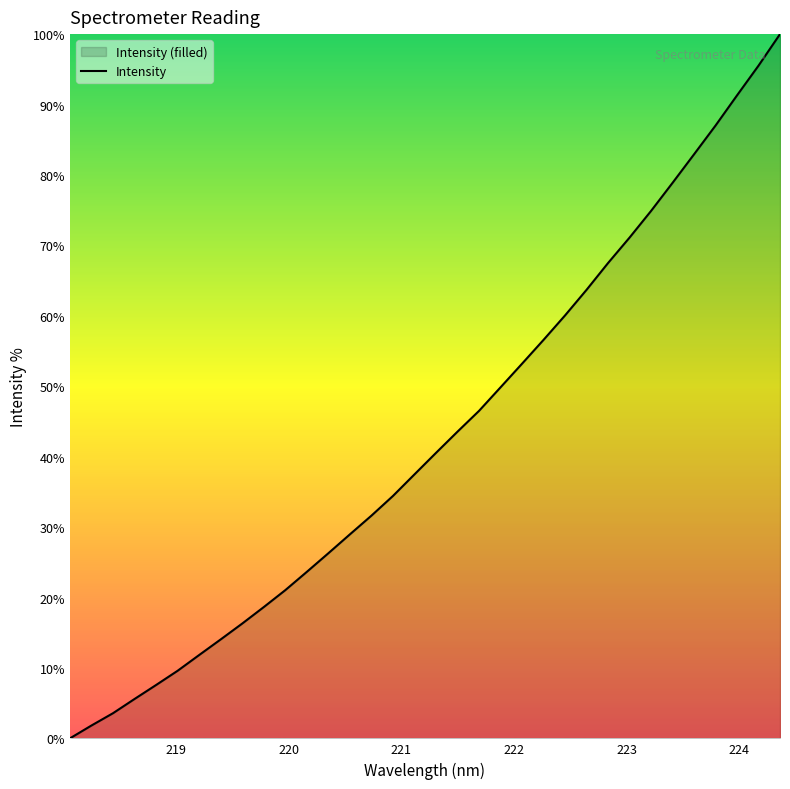

Does the chart display data point markers on the line(s)?

No